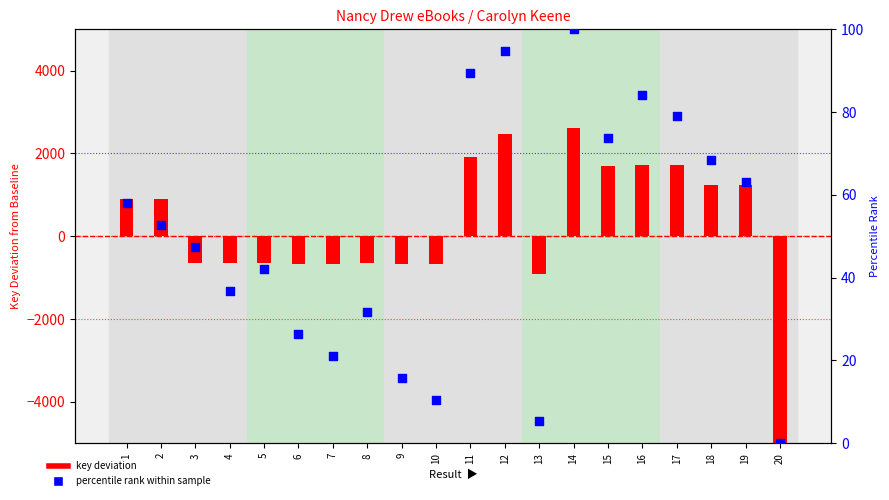

Which series reaches the minimum Y coordinate?

key deviation